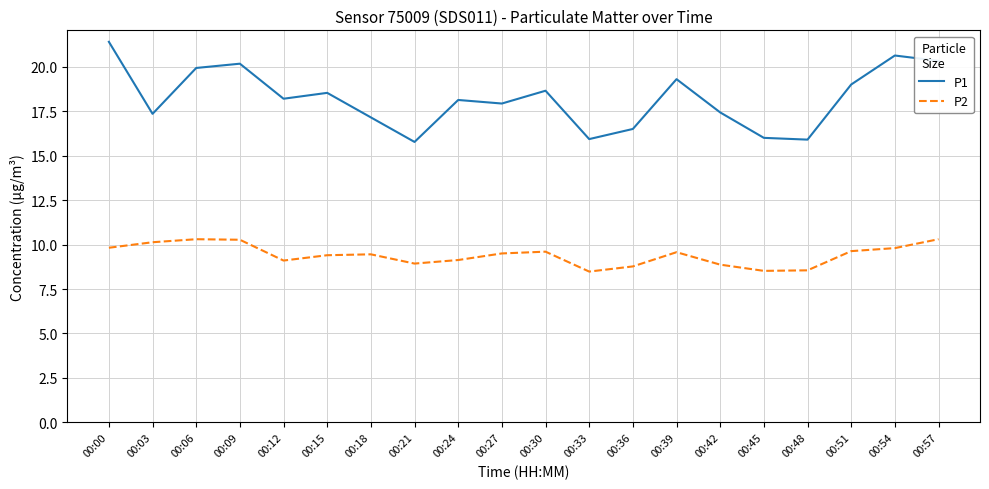

Which series has the widest spread of values?

P1